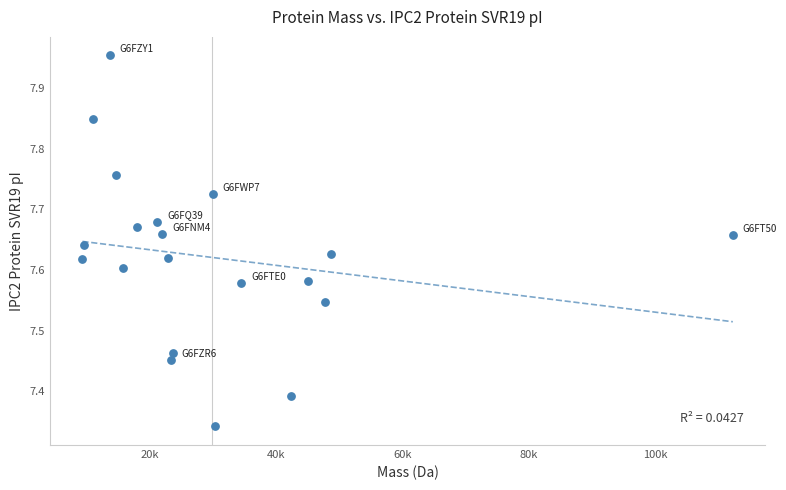

What is the range of X values (max minus min)?

102916.3